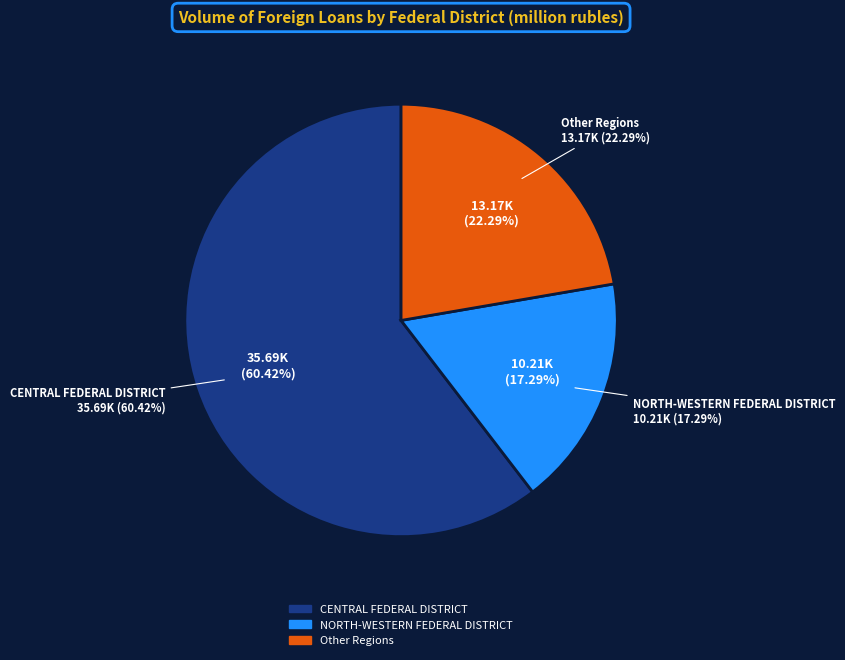

The CENTRAL FEDERAL DISTRICT slice represents 40% of the pie. True or false?

False